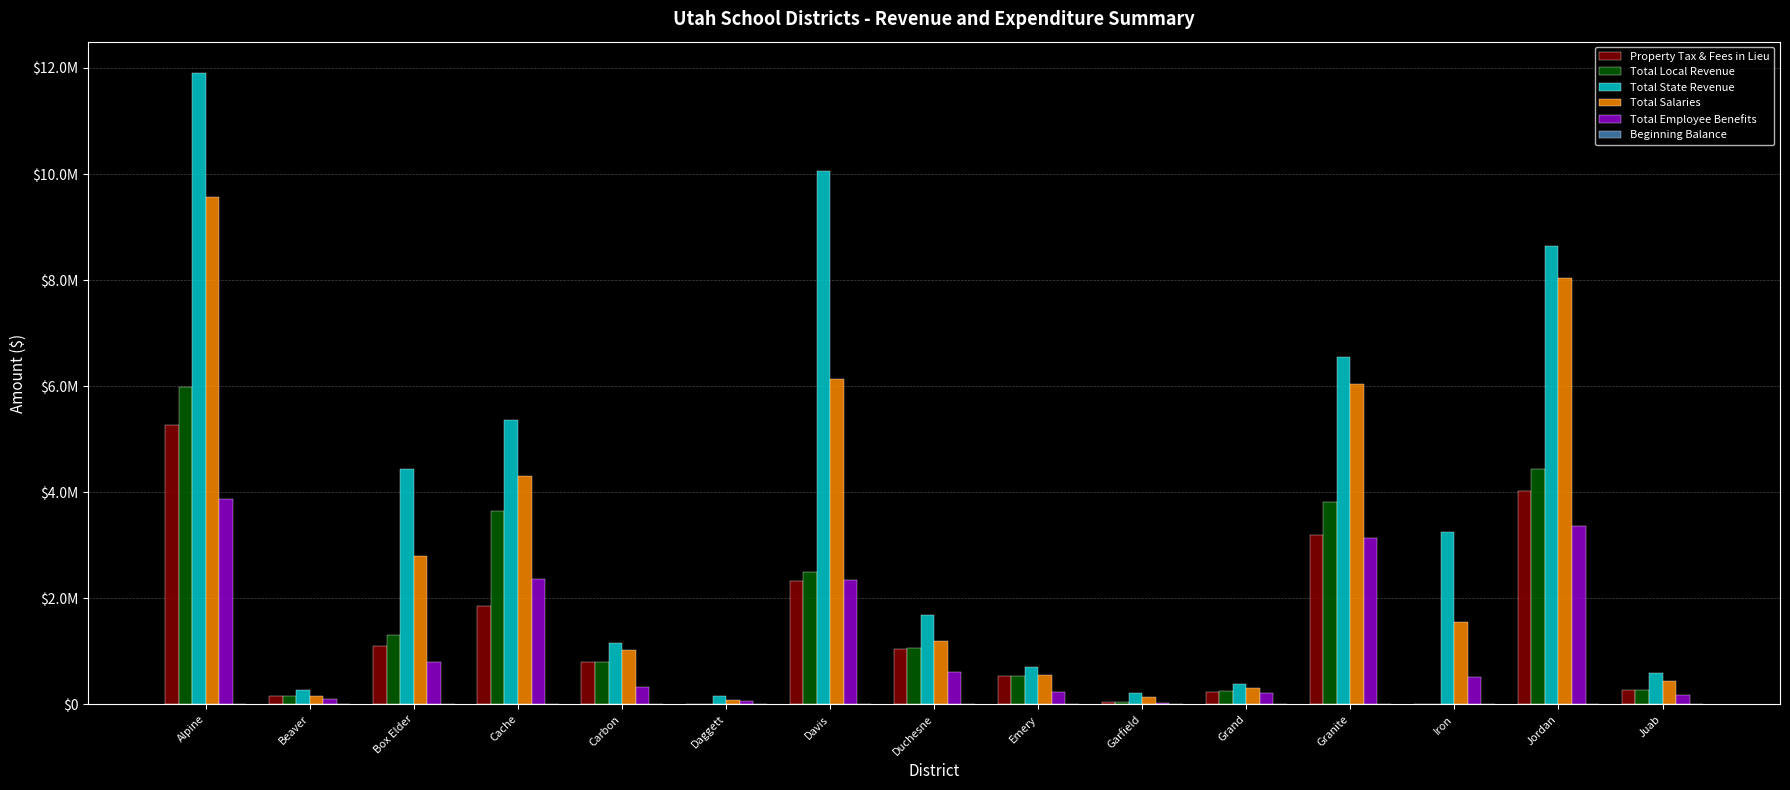

What is the lowest value of the Total Salaries series?

87204.0